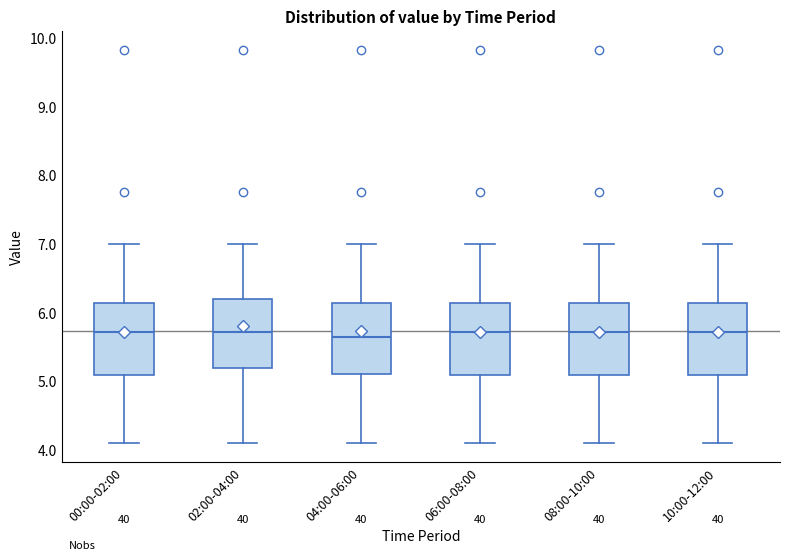

Reading left to right, read every box against the y-axis: the position of its median line, the range the box covers, and the ends of its whiskers. The values are not printed on the chart, so give them approximately, as read against the axis.

00:00-02:00: median 5.7, box 5.1 to 6.1, whiskers 4.1 to 7.0
02:00-04:00: median 5.7, box 5.2 to 6.2, whiskers 4.1 to 7.0
04:00-06:00: median 5.6, box 5.1 to 6.1, whiskers 4.1 to 7.0
06:00-08:00: median 5.7, box 5.1 to 6.1, whiskers 4.1 to 7.0
08:00-10:00: median 5.7, box 5.1 to 6.1, whiskers 4.1 to 7.0
10:00-12:00: median 5.7, box 5.1 to 6.1, whiskers 4.1 to 7.0